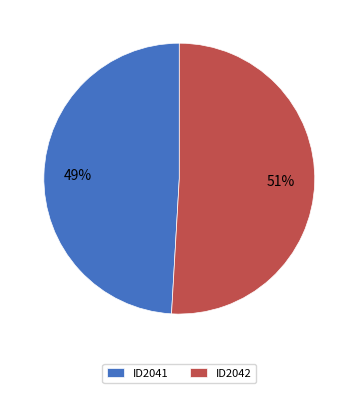

What is the smallest slice in the pie chart?

ID2041